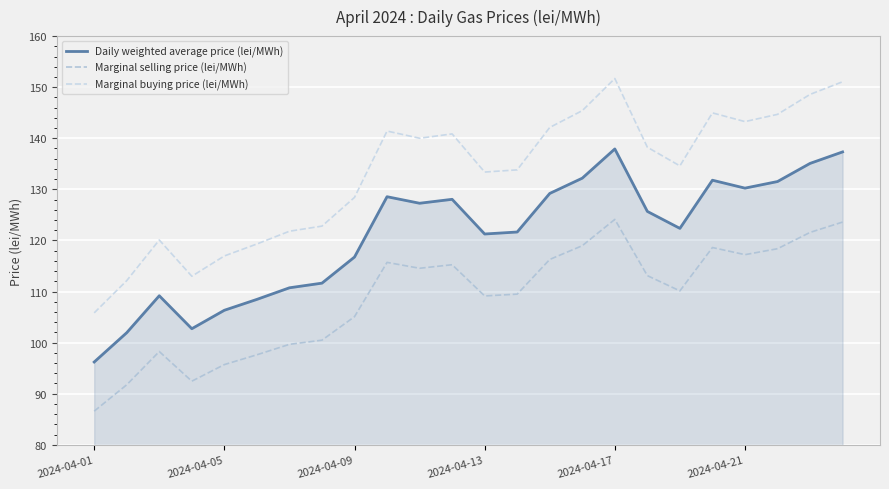

Reading left to right, transcribe all the data shown in this chart.

Daily weighted average price (lei/MWh): 96.2	101.9	109.2	102.7	106.3	108.5	110.7	111.6	116.8	128.6	127.3	128.1	121.3	121.7	129.2	132.2	137.9	125.7	122.4	131.8	130.2	131.5	135.1	137.3
Marginal selling price (lei/MWh): 86.6	91.7	98.3	92.4	95.7	97.6	99.7	100.5	105.1	115.7	114.6	115.2	109.1	109.5	116.3	119.0	124.1	113.1	110.1	118.6	117.2	118.4	121.6	123.6
Marginal buying price (lei/MWh): 105.8	112.1	120.1	113.0	117.0	119.3	121.8	122.8	128.4	141.4	140.0	140.9	133.4	133.8	142.1	145.4	151.7	138.2	134.6	145.0	143.3	144.7	148.6	151.1